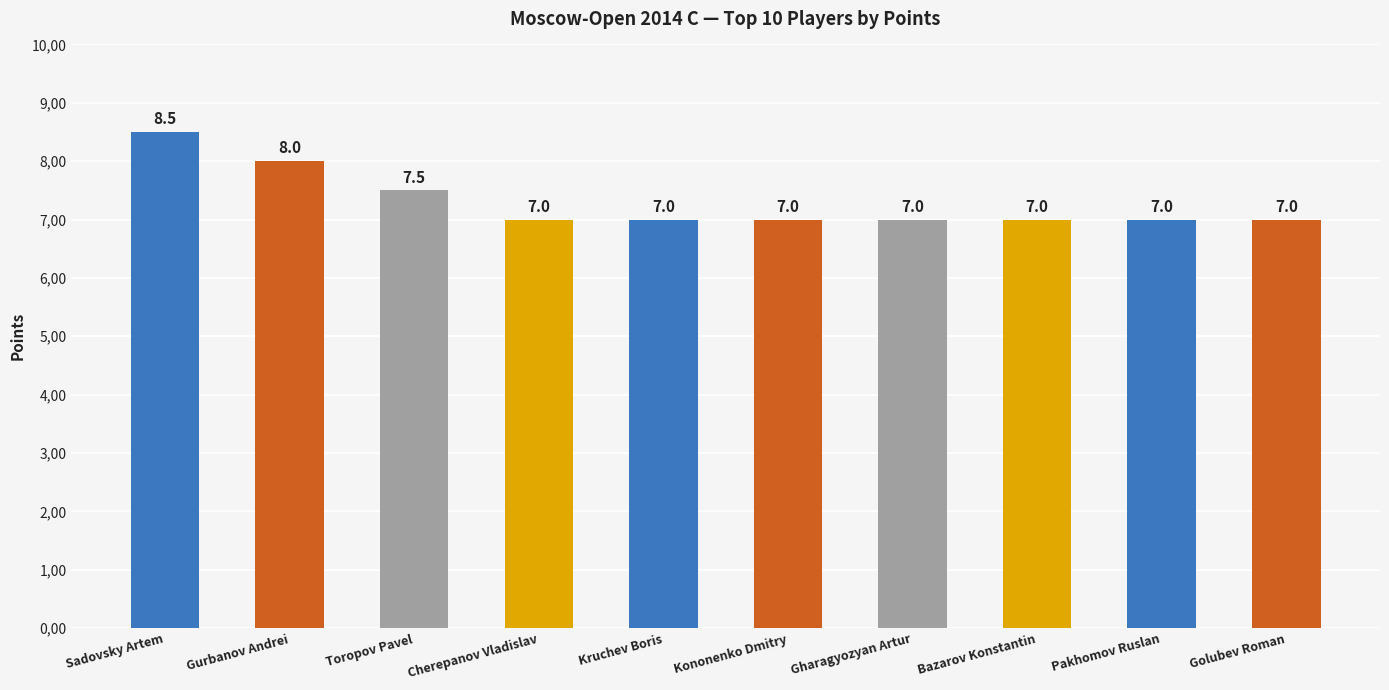

What is the value of the 8th bar from the left?

7.0